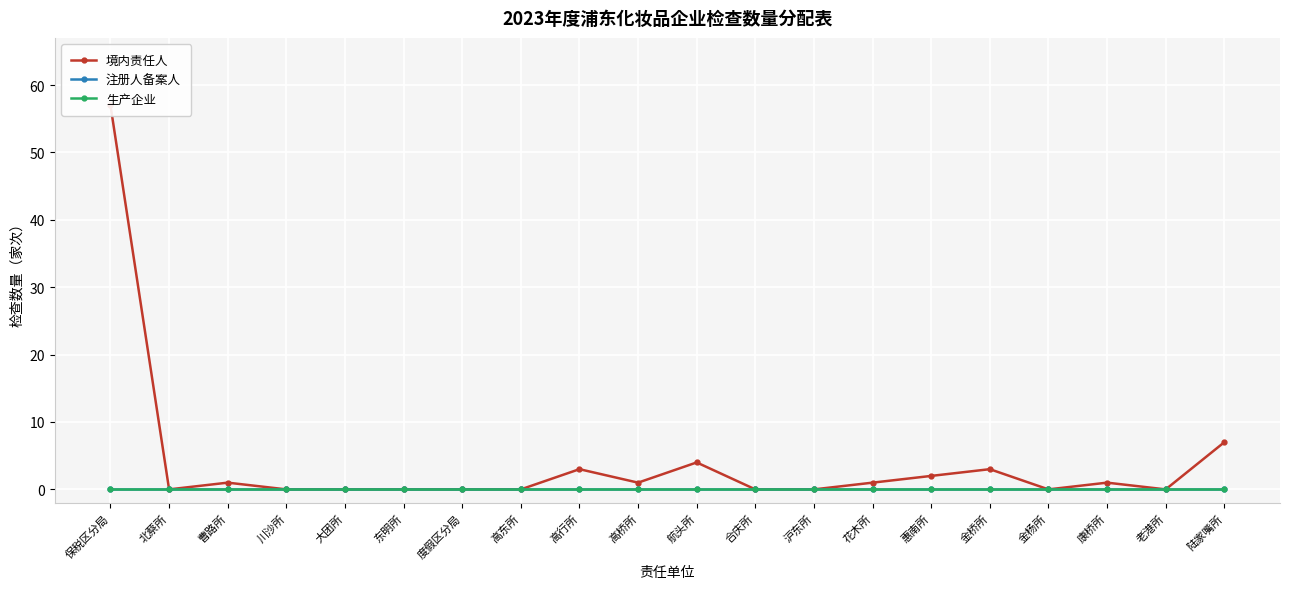

What is the difference between the highest and lowest values at 陆家嘴所?

7